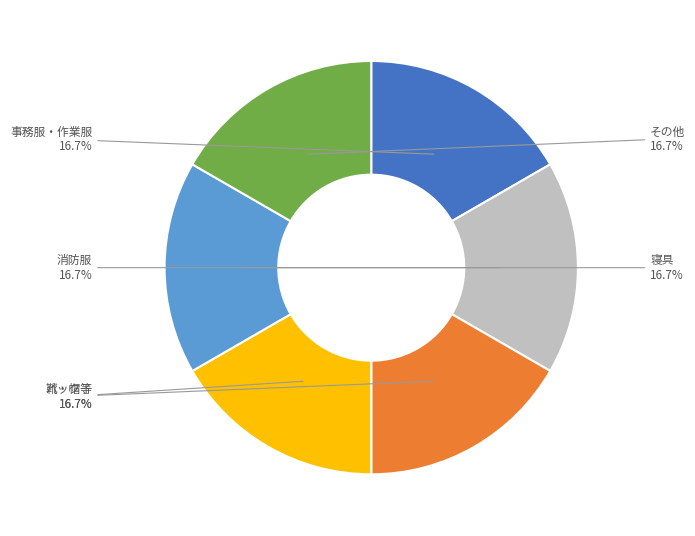

To the nearest percent, what is the difference between the その他 and 消防服 slice percentages?

0%